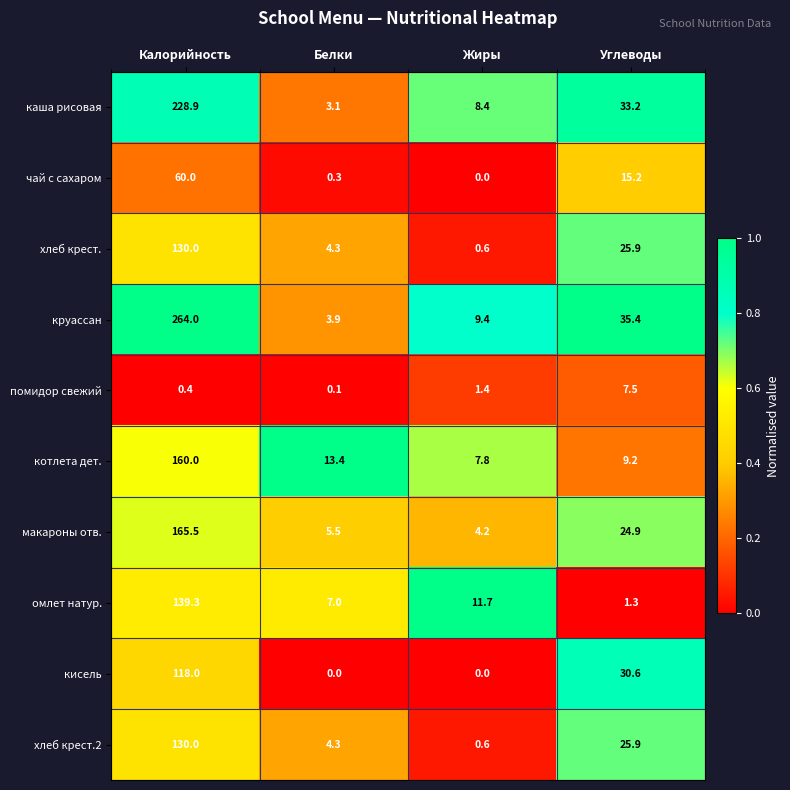

Is it true that чай с сахаром equals 15.2 at Углеводы?

True